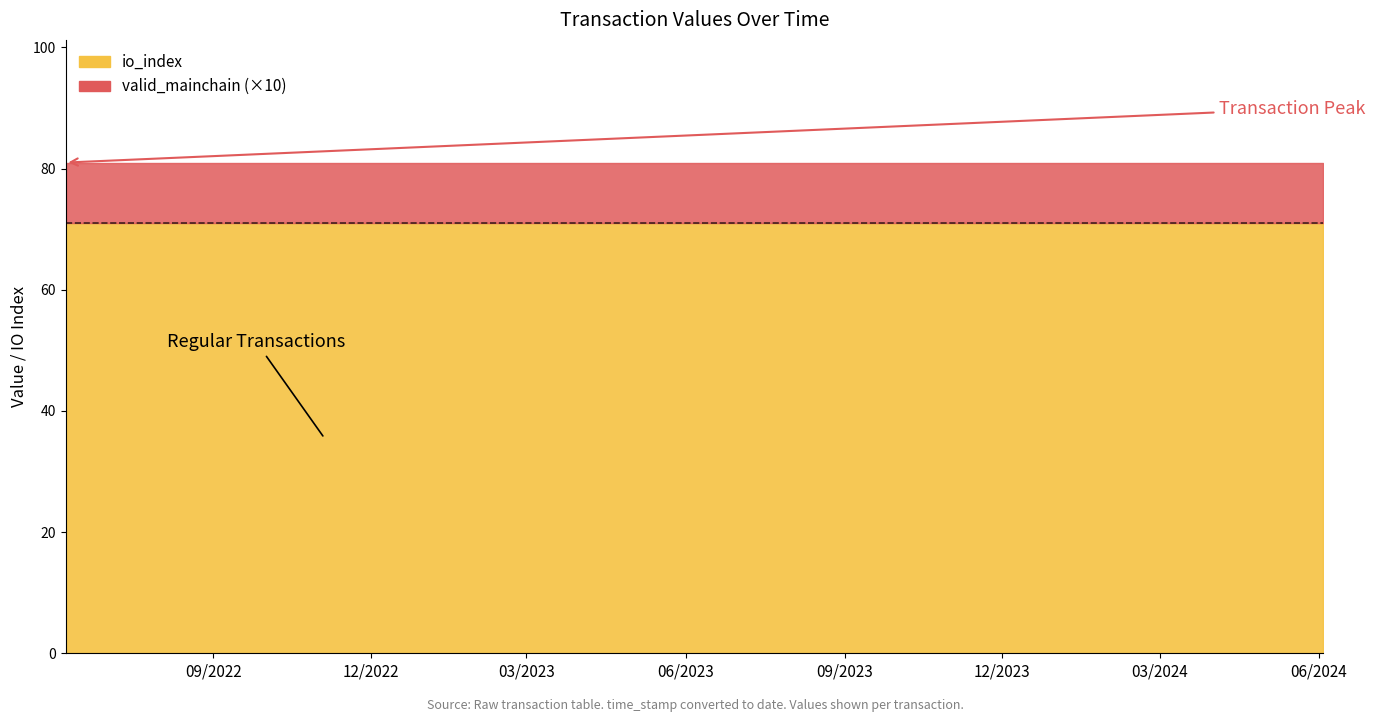

True or false: io_index and valid_mainchain intersect in this chart.

False